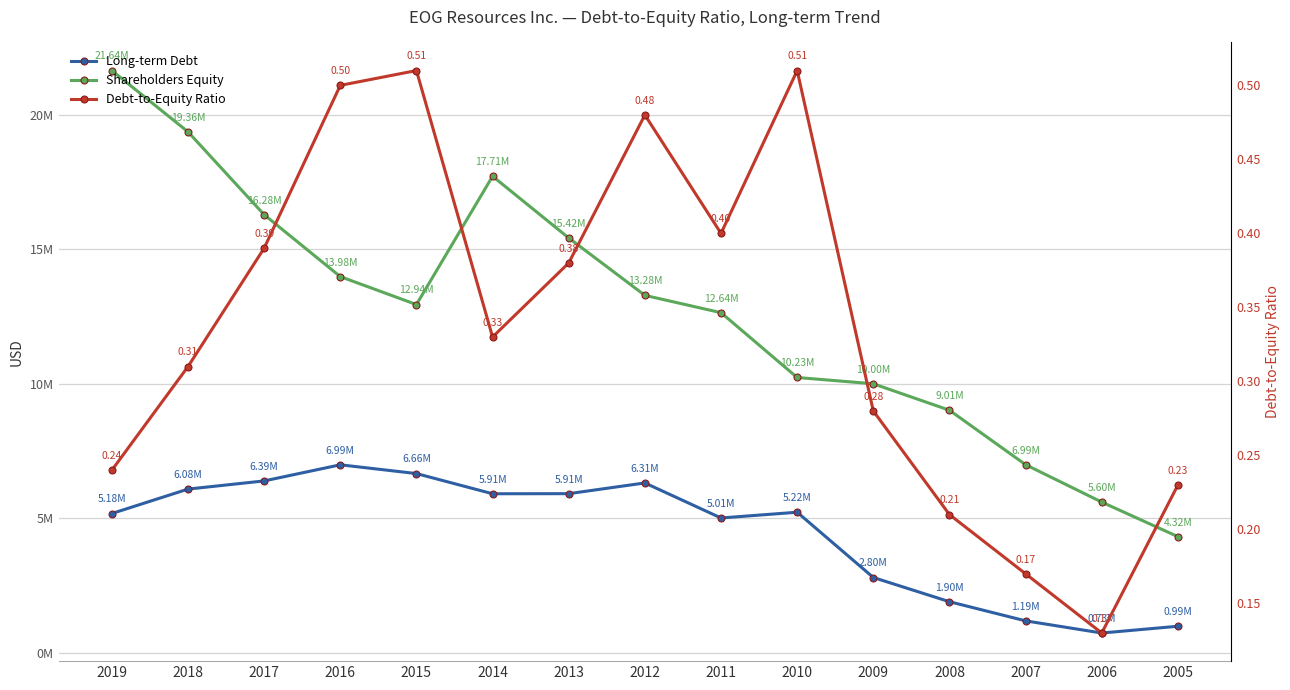

What is the average value of the Shareholders Equity series?

12627982.0